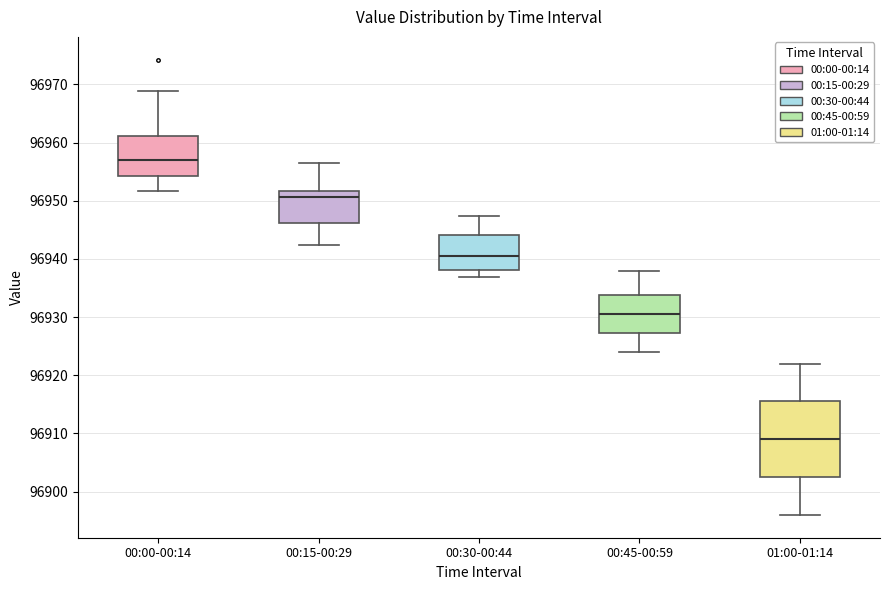

Reading left to right, read every box against the y-axis: the position of its median line, the range the box covers, and the ends of its whiskers. The values are not printed on the chart, so give them approximately, as read against the axis.

00:00-00:14: median 96957, box 96954 to 96961, whiskers 96952 to 96969
00:15-00:29: median 96951, box 96946 to 96952, whiskers 96942 to 96956
00:30-00:44: median 96940, box 96938 to 96944, whiskers 96937 to 96947
00:45-00:59: median 96931, box 96927 to 96934, whiskers 96924 to 96938
01:00-01:14: median 96909, box 96903 to 96916, whiskers 96896 to 96922